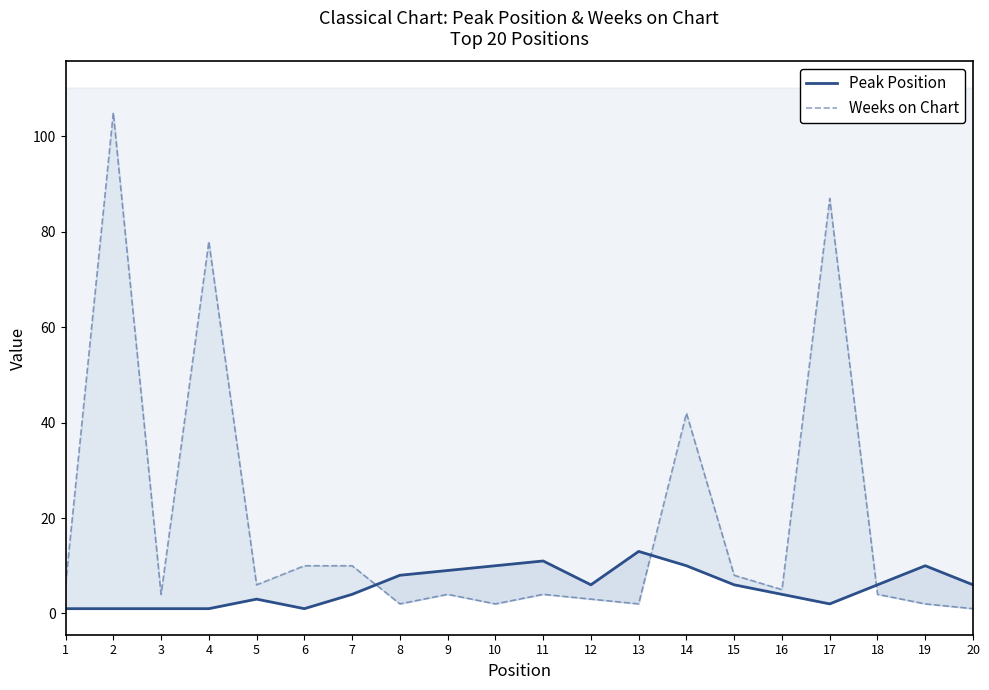

What is the total value across all series at 12?

9